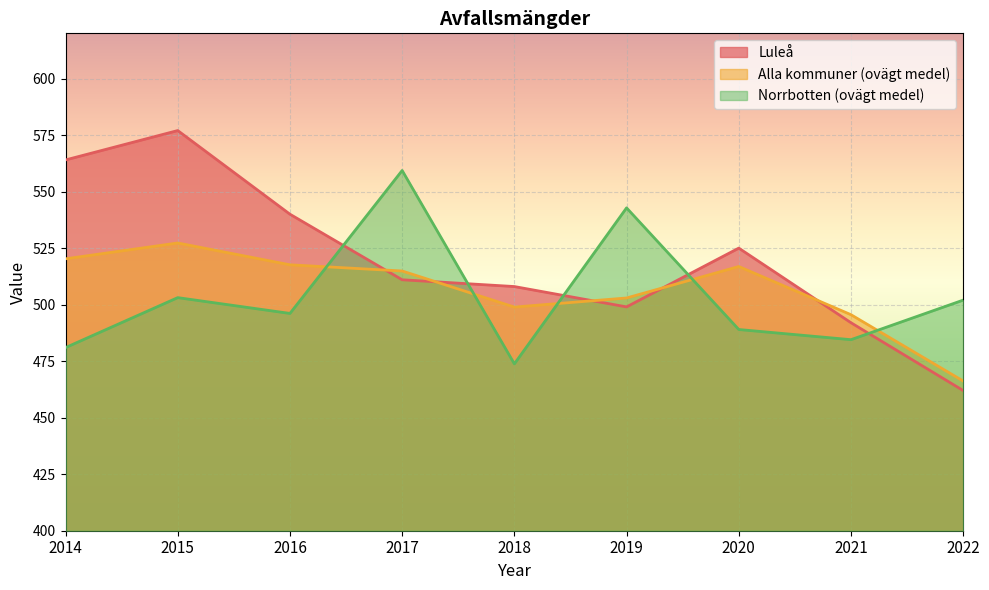

At which label does Norrbotten (ovägt medel) reach its peak?

2017